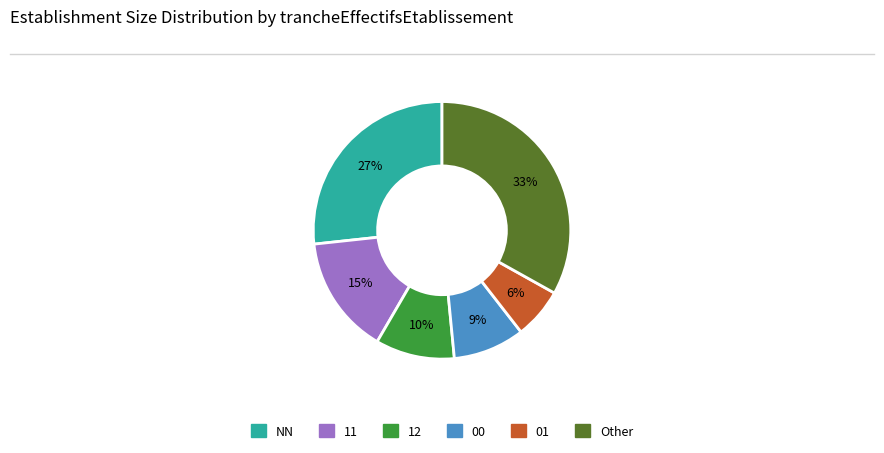

Which slice is the largest?

Other